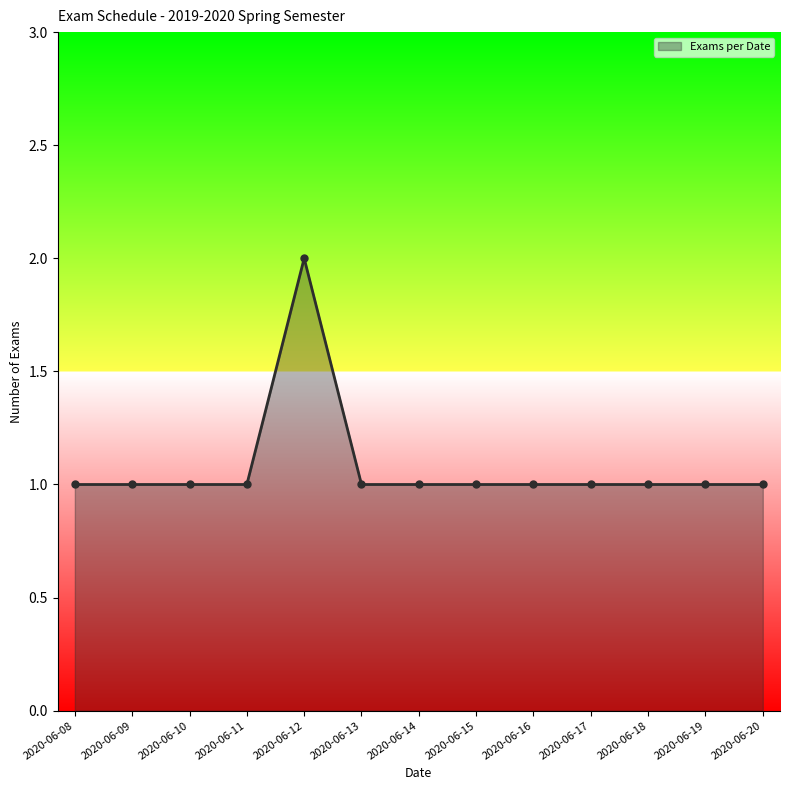

How many values are between 1 and 2?

13